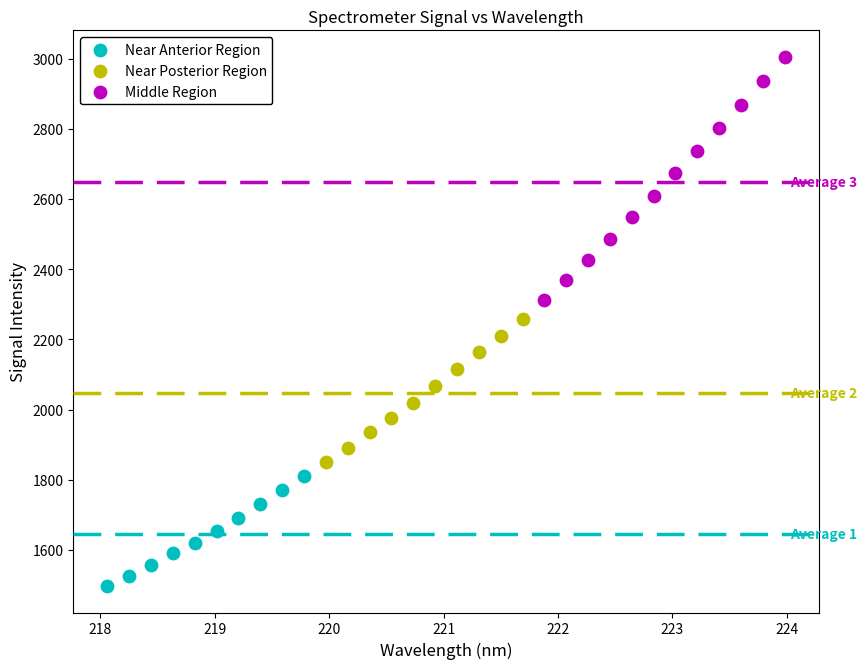

Which series reaches the minimum Y coordinate?

Near Anterior Region